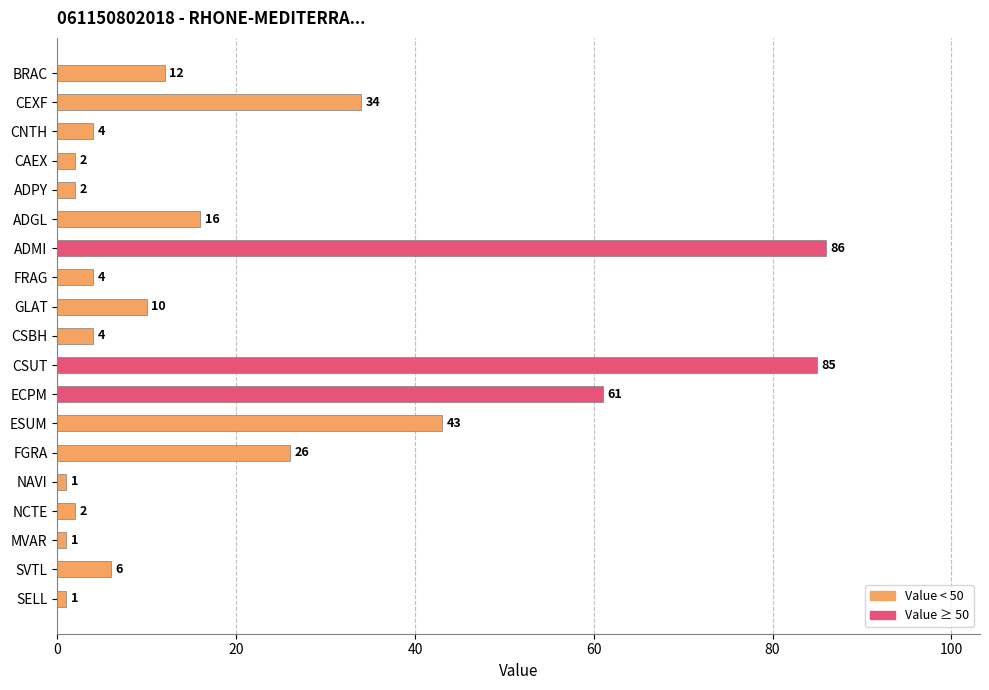

Reading bottom to top, list all the values displayed in this chart.

SELL=1	SVTL=6	MVAR=1	NCTE=2	NAVI=1	FGRA=26	ESUM=43	ECPM=61	CSUT=85	CSBH=4	GLAT=10	FRAG=4	ADMI=86	ADGL=16	ADPY=2	CAEX=2	CNTH=4	CEXF=34	BRAC=12